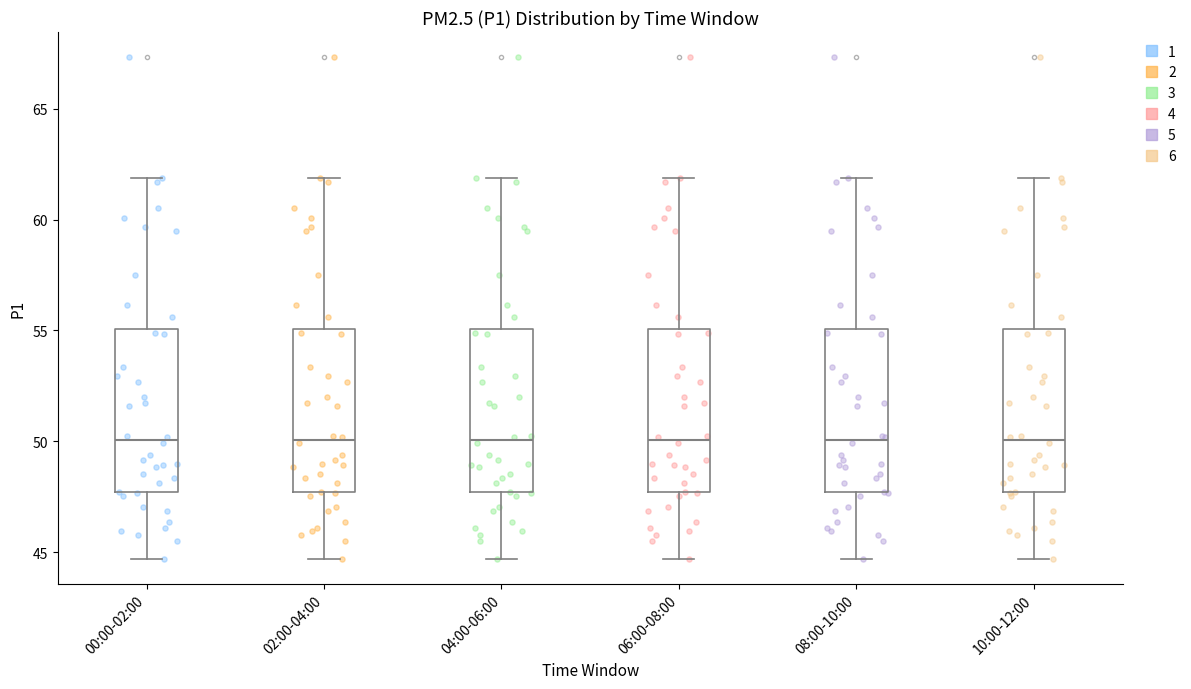

Reading left to right, transcribe this box plot: for each box, give where its median line is, the range the box spans, and where its two whiskers end, as read against the y-axis. The values are not printed on the chart, so give them approximately, as read against the axis.

00:00-02:00: median 50.0, box 47.5 to 55.0, whiskers 44.5 to 62.0
02:00-04:00: median 50.0, box 47.5 to 55.0, whiskers 44.5 to 62.0
04:00-06:00: median 50.0, box 47.5 to 55.0, whiskers 44.5 to 62.0
06:00-08:00: median 50.0, box 47.5 to 55.0, whiskers 44.5 to 62.0
08:00-10:00: median 50.0, box 47.5 to 55.0, whiskers 44.5 to 62.0
10:00-12:00: median 50.0, box 47.5 to 55.0, whiskers 44.5 to 62.0